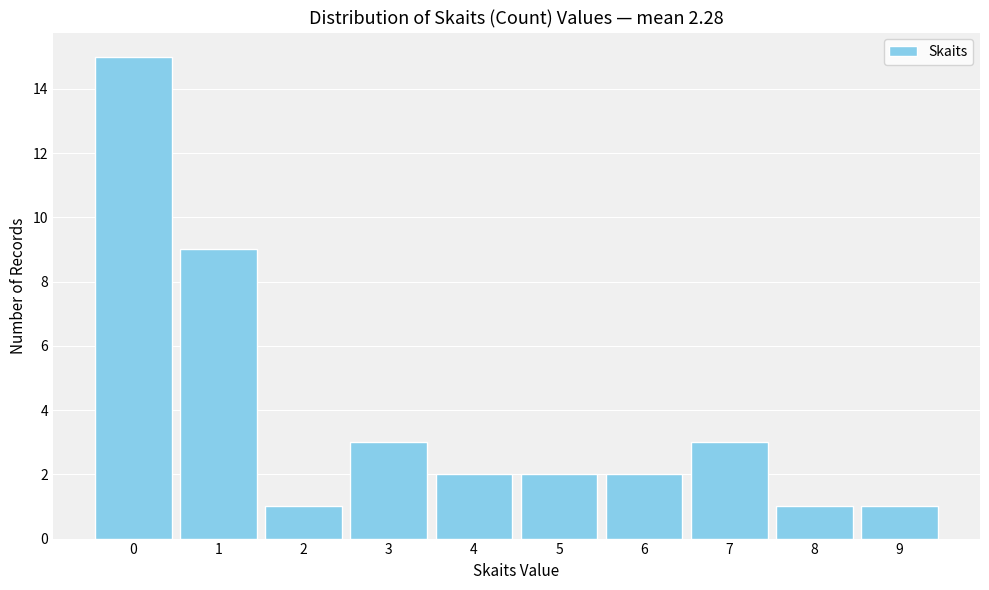

Reading left to right, what are all the values shown in this chart?

15	9	1	3	2	2	2	3	1	1